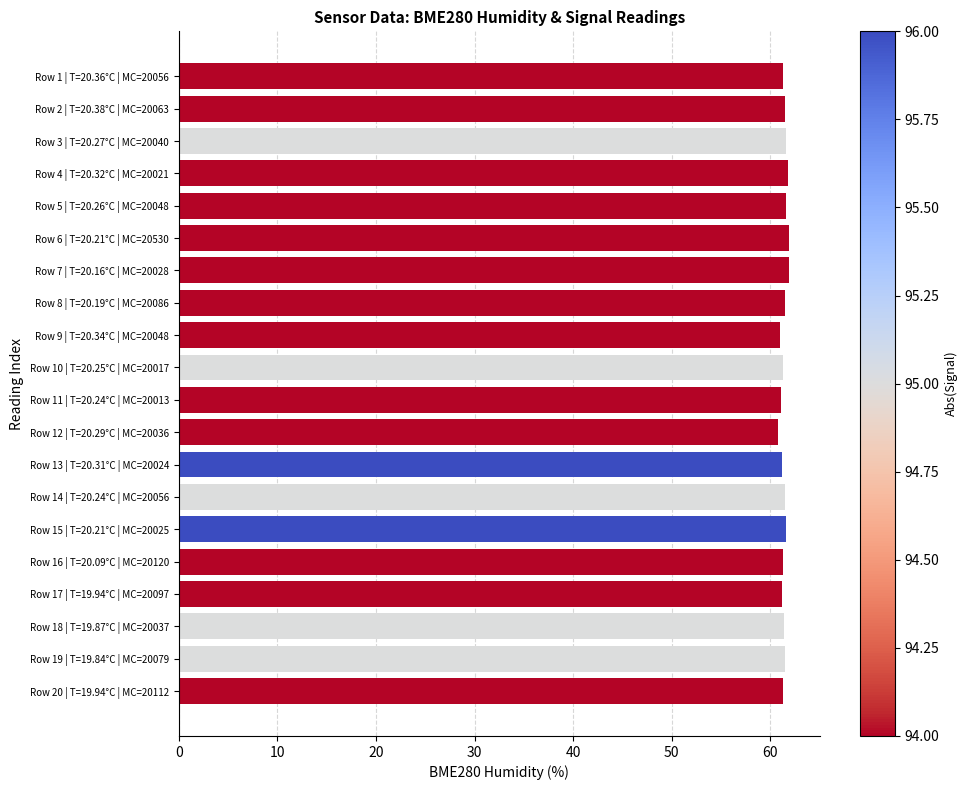

What is the minimum value shown in the chart?

60.8